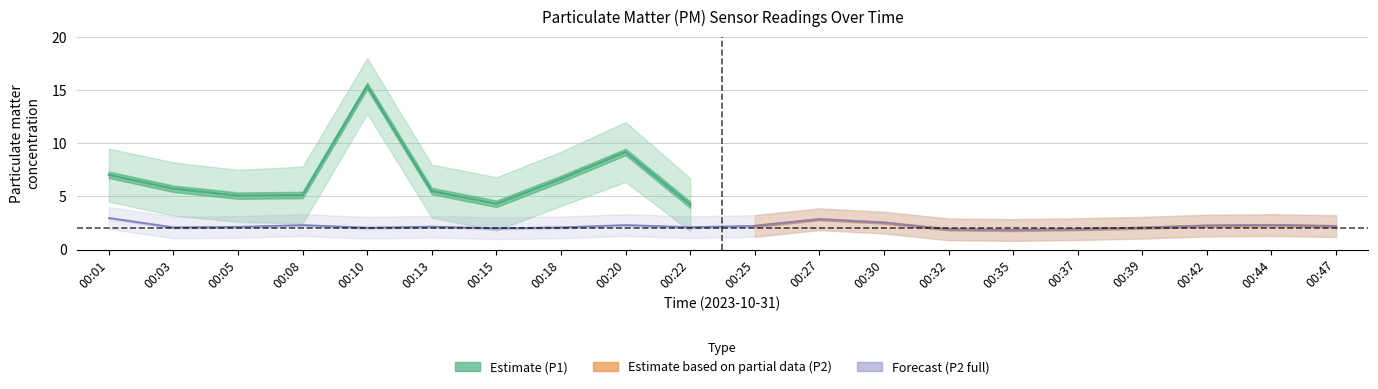

How many times do P1_lower and P2_lower cross each other?

3